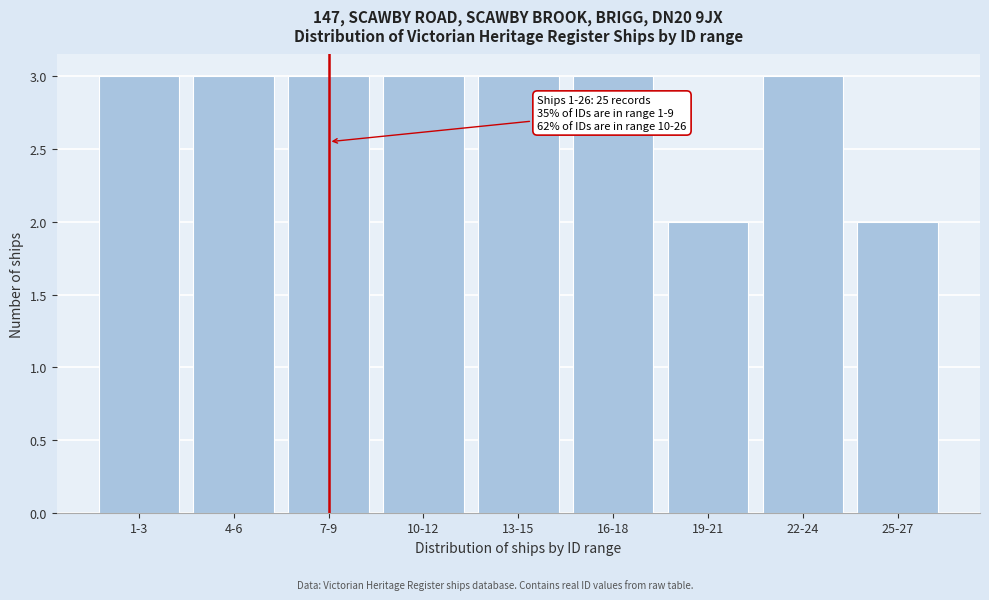

Reading right to left, transcribe all the data shown in this chart.

25-27=2	22-24=3	19-21=2	16-18=3	13-15=3	10-12=3	7-9=3	4-6=3	1-3=3